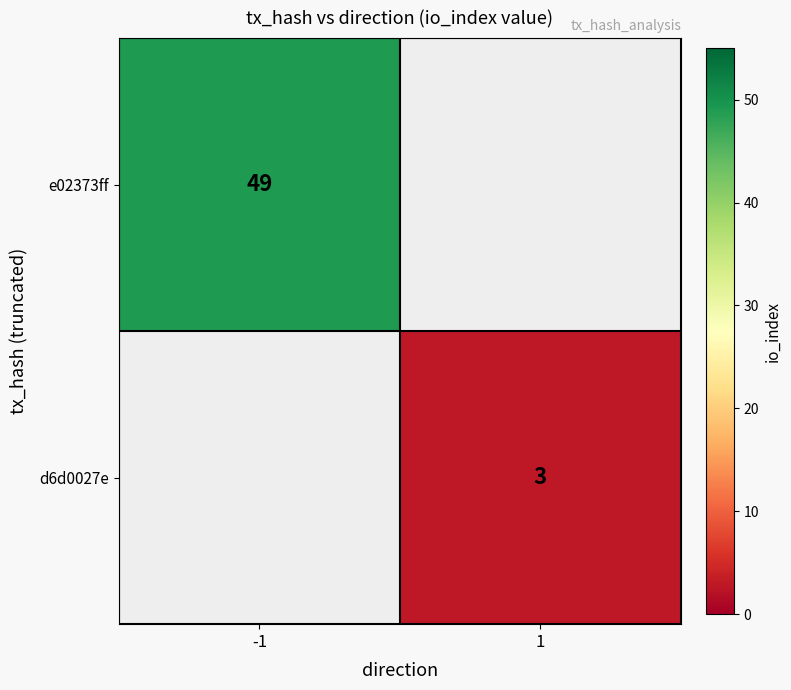

What is the minimum value shown in the chart?

3.0